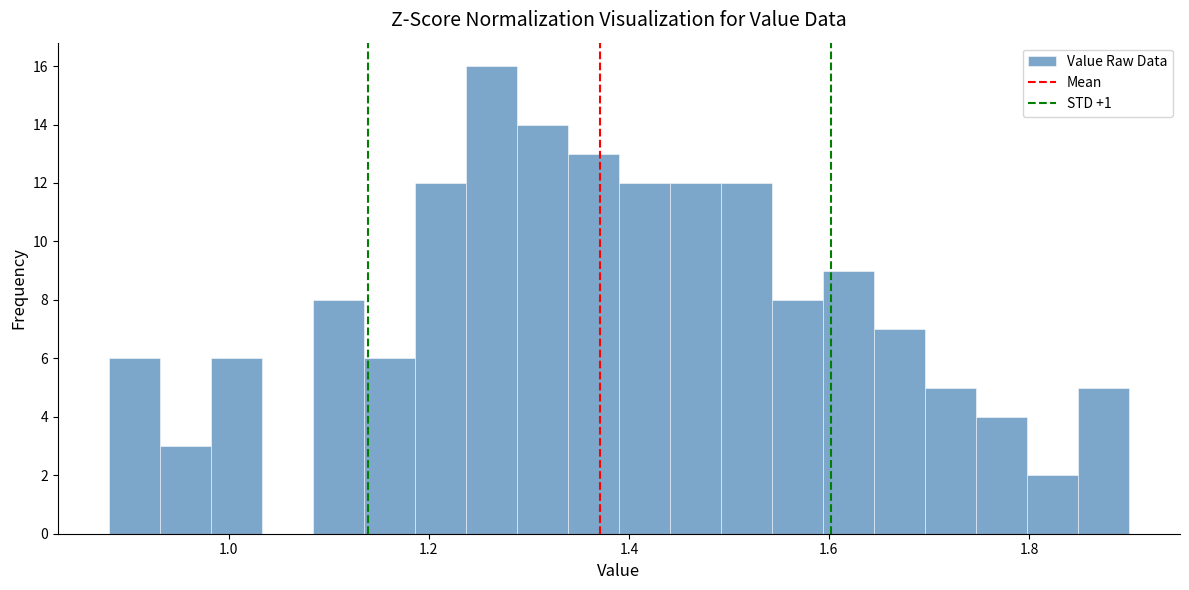

Read against the x-axis, roughly where is the centre of the tallest bar?

1.26